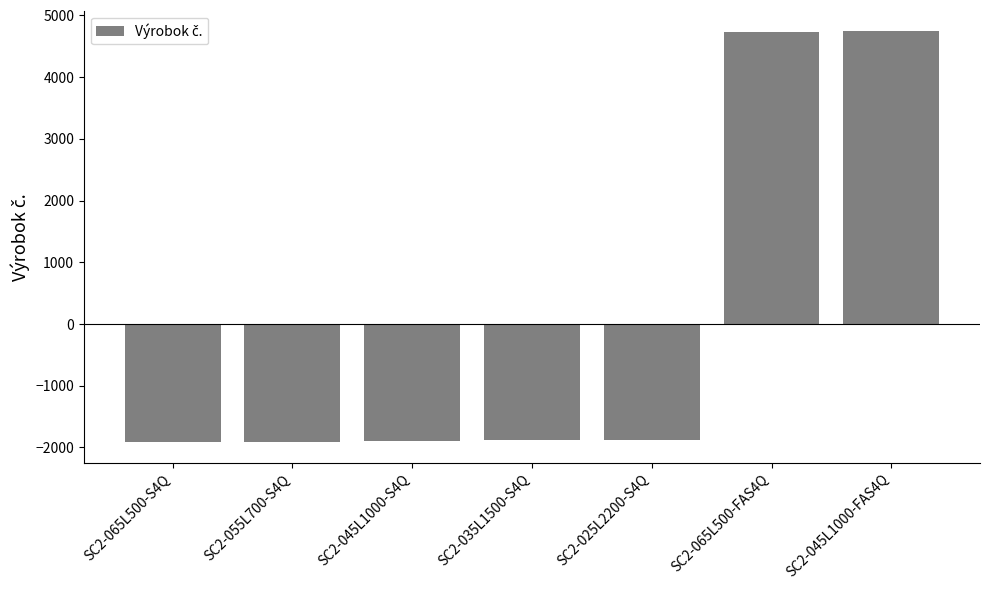

What is the difference between the values at SC2-065L500-S4Q and SC2-065L500-FAS4Q?

6650.0